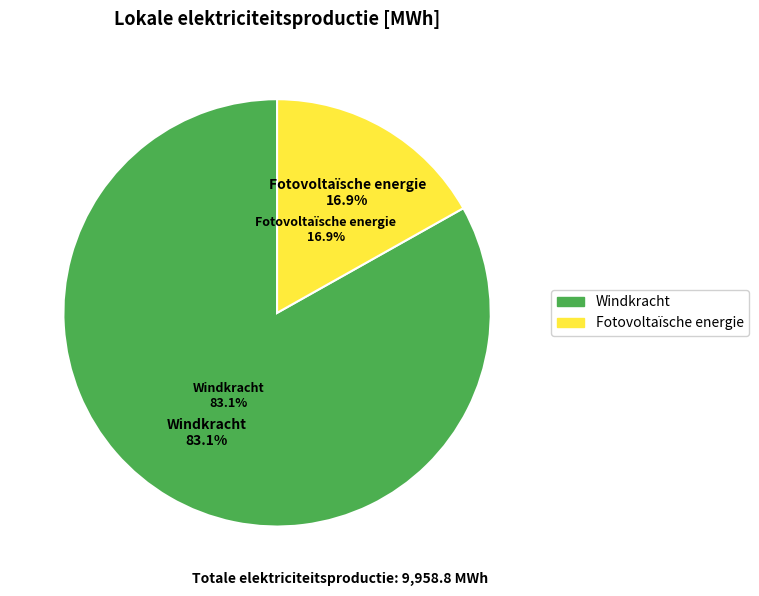

True or false: Geothermische energie accounts for 10% of the total.

False